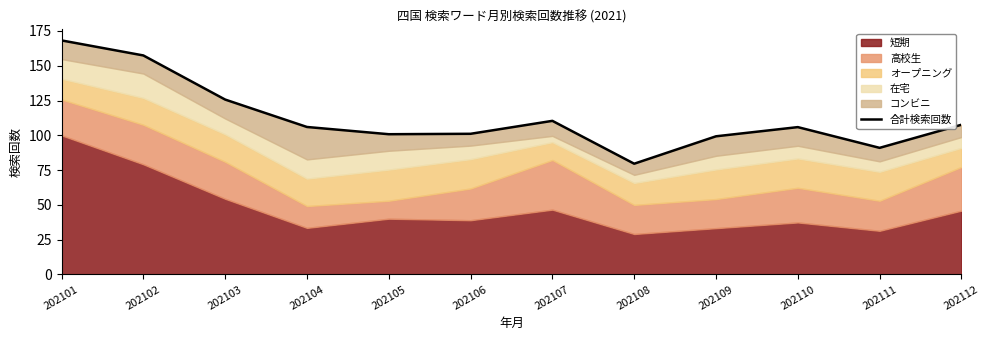

Rank the categories by value from lowest to highest.

202108, 202111, 202109, 202105, 202106, 202110, 202104, 202112, 202107, 202103, 202102, 202101